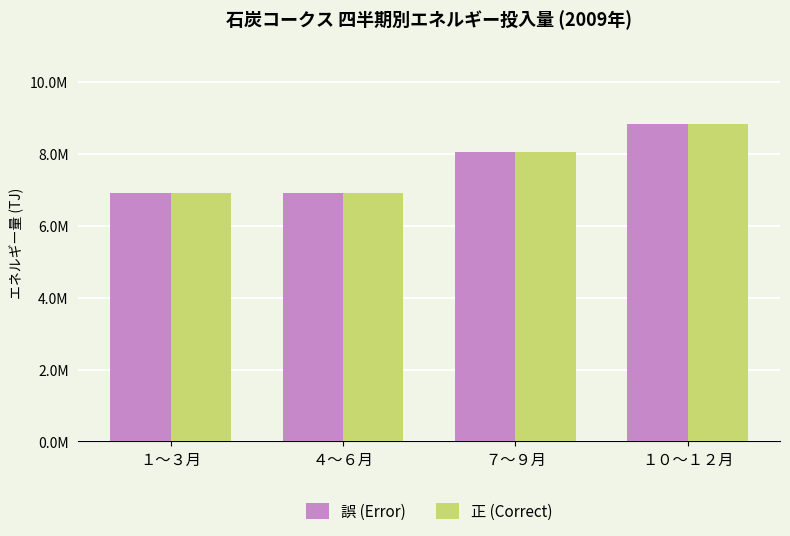

What is the lowest value of the 誤 (Error) series?

6907803